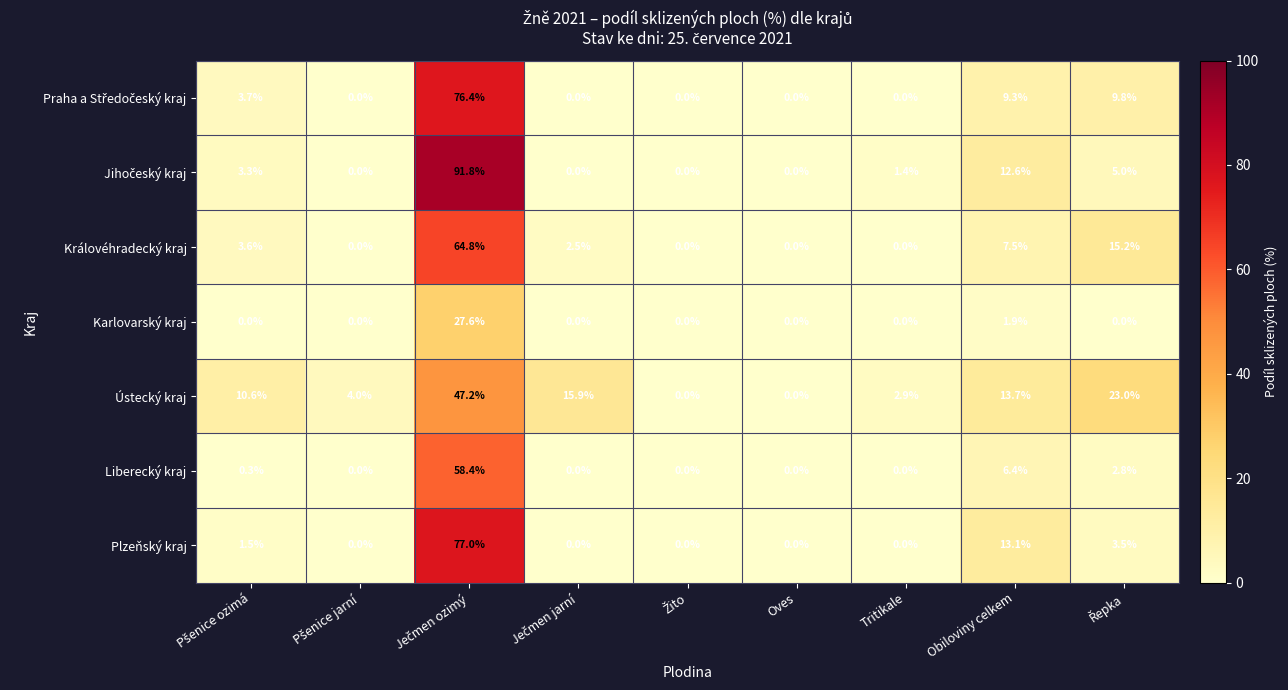

What is the maximum value shown in the chart?

91.8